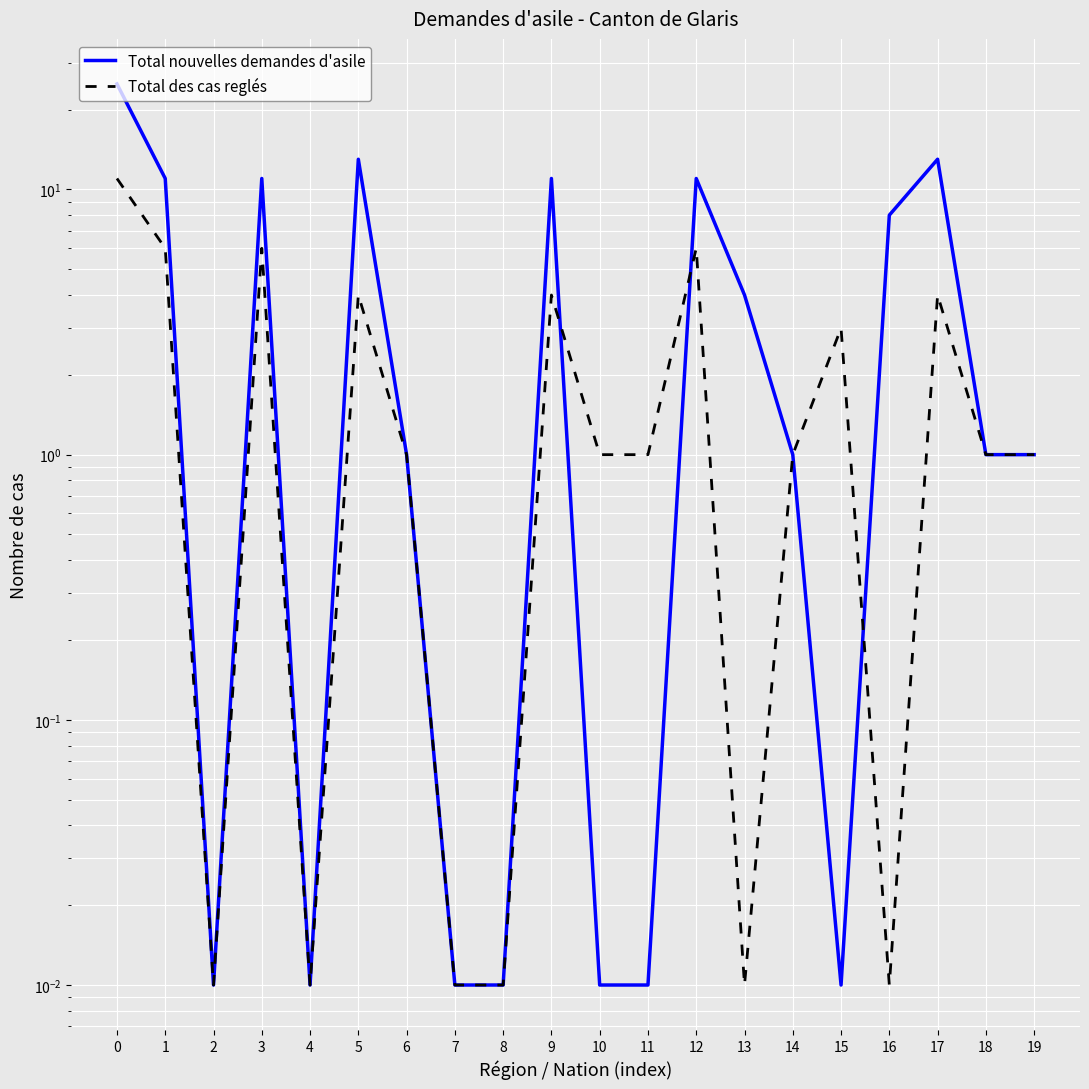

Reading left to right, what are all the values shown in this chart?

Total nouvelles demandes d'asile: 25.0	11.0	0.0	11.0	0.0	13.0	1.0	0.0	0.0	11.0	0.0	0.0	11.0	4.0	1.0	0.0	8.0	13.0	1.0	1.0
Total des cas reglés: 11.0	6.0	0.0	6.0	0.0	4.0	1.0	0.0	0.0	4.0	1.0	1.0	6.0	0.0	1.0	3.0	0.0	4.0	1.0	1.0